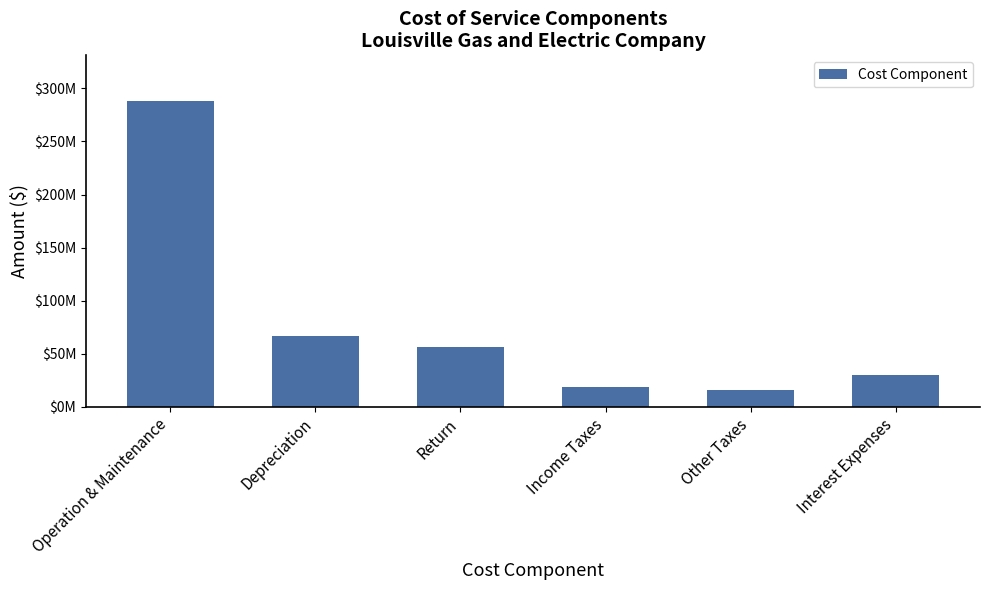

How many bars are there in total?

6